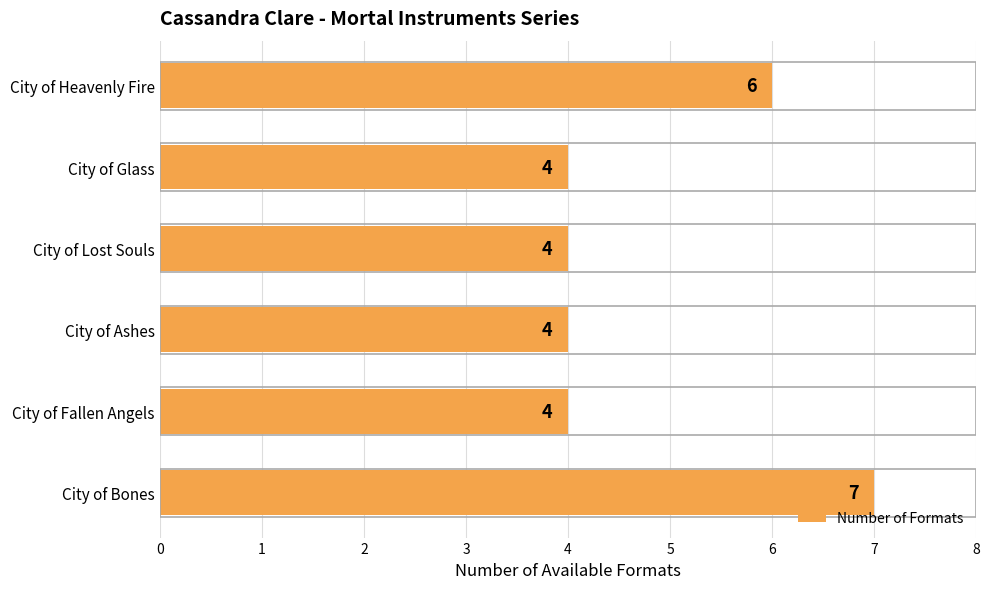

How many series are shown in this chart?

1